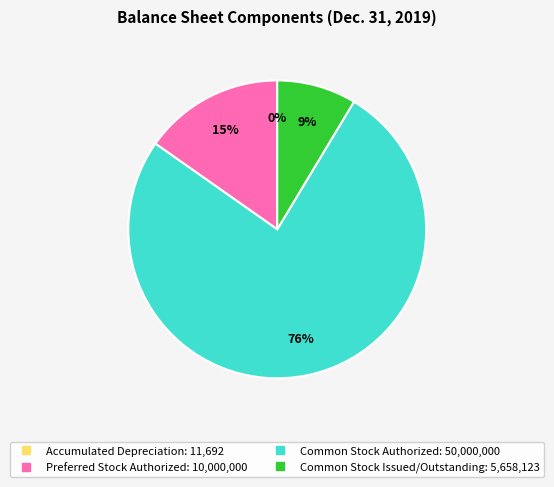

Is there a majority slice in this chart?

Yes